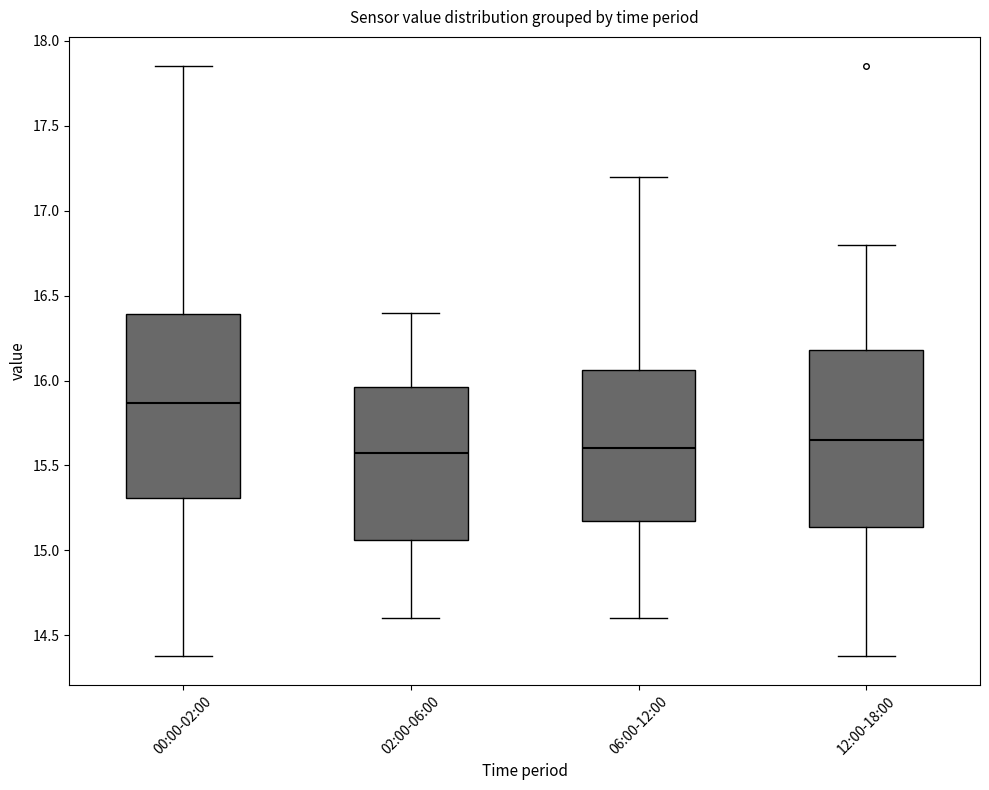

Which box has the highest median line?

00:00-02:00